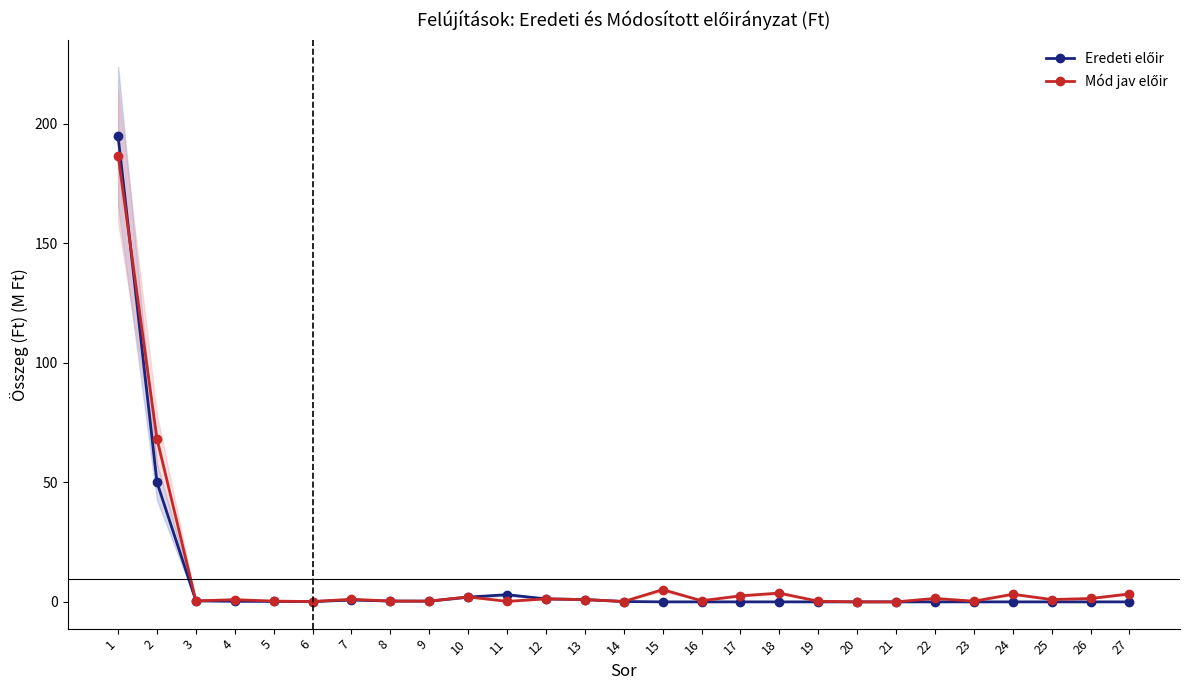

What is the value of the Mód jav előir point at the 3rd from the left?

0.4